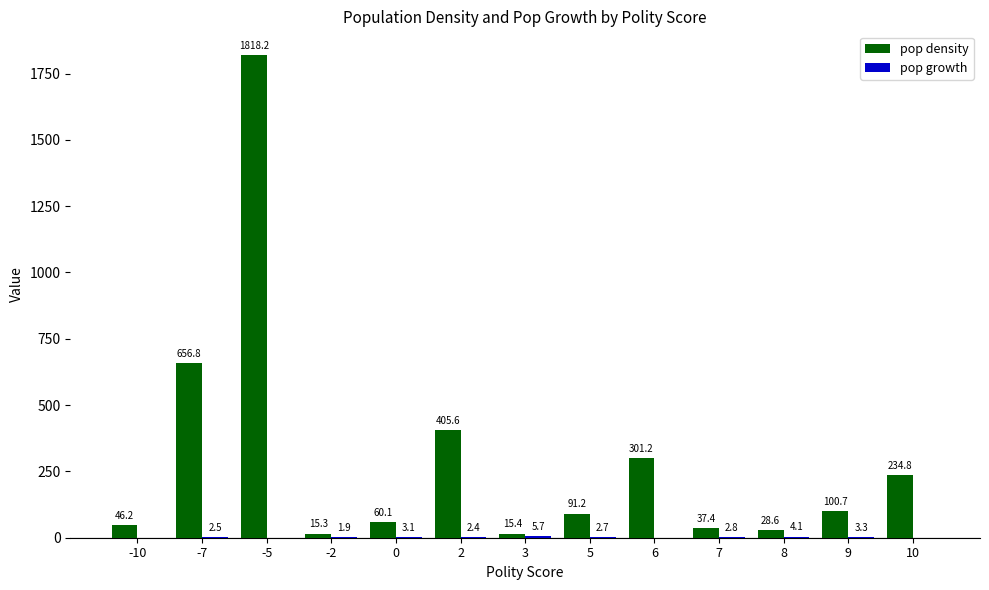

What is the sum of all pop density values?

3811.6